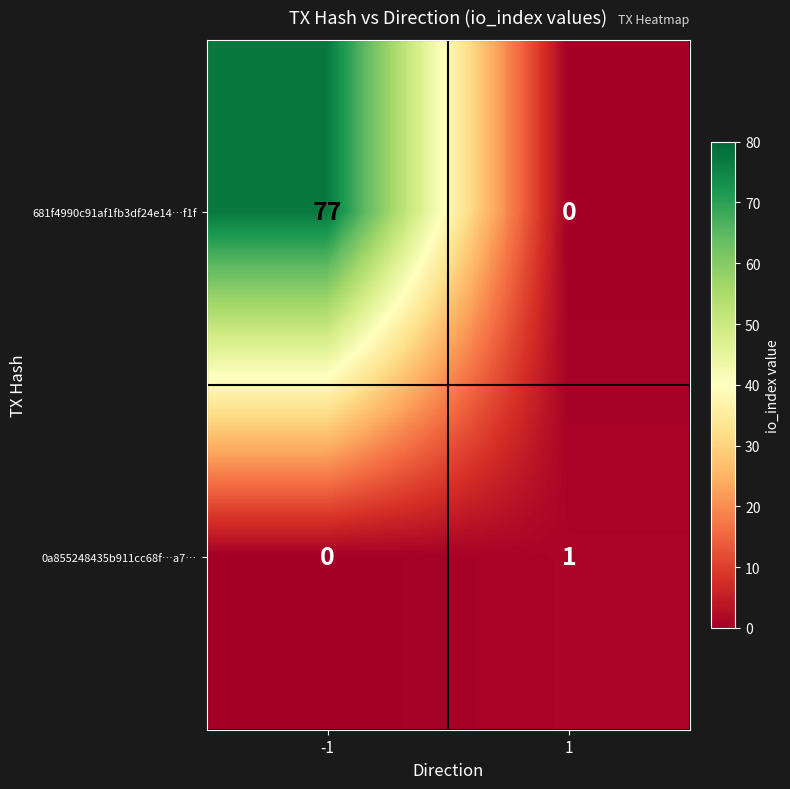

At which category is the sum across all series the highest?

-1